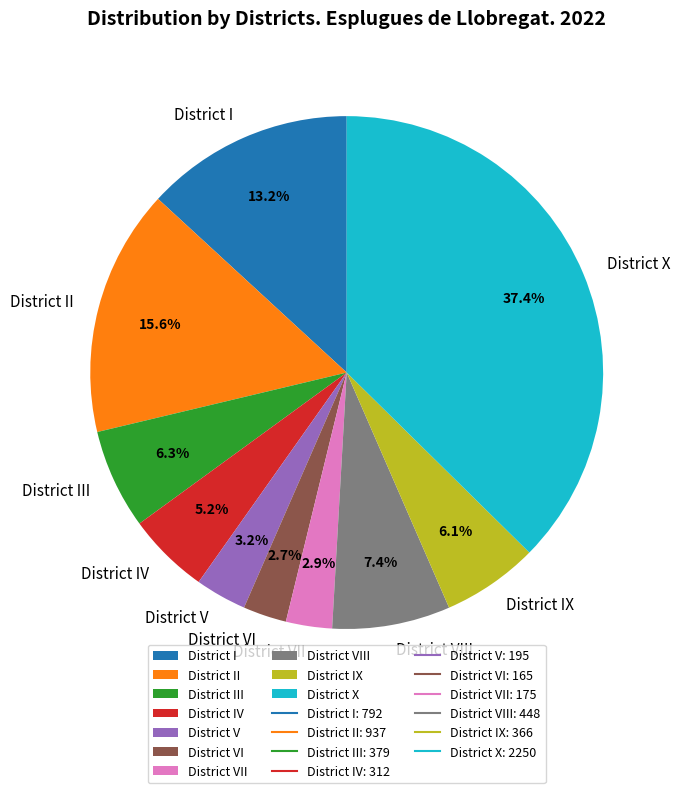

To the nearest percent, what portion does District VI represent?

3%